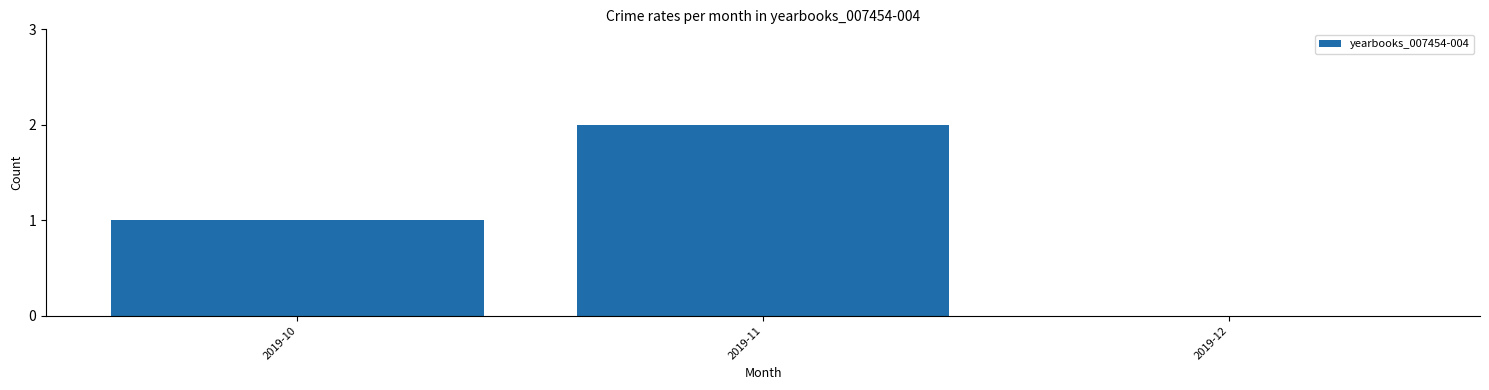

Reading left to right, what are all the values shown in this chart?

2019-10=1	2019-11=2	2019-12=0